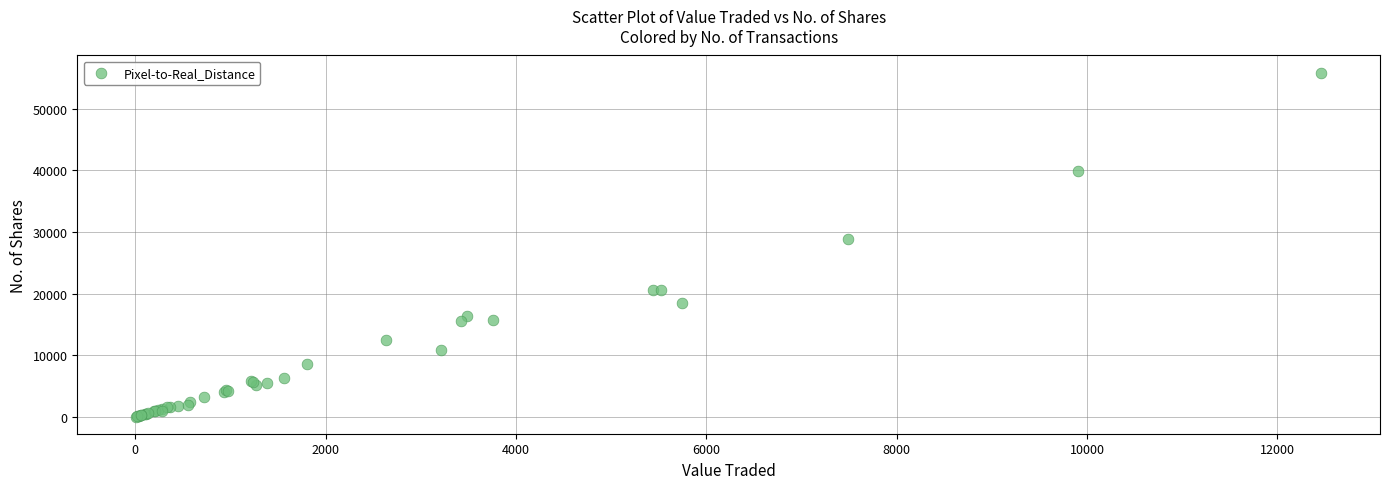

What Y value in the scatter plot is closest to 27946?

28902